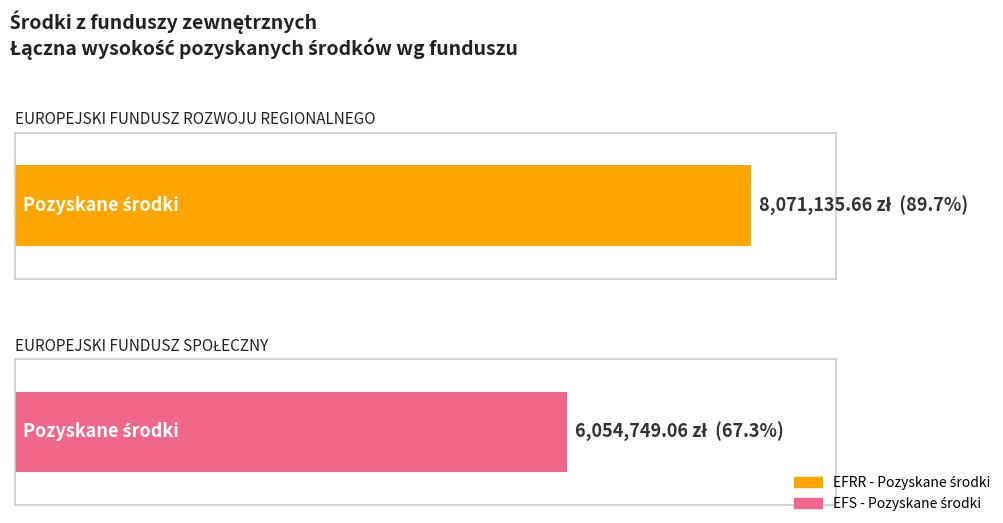

Rank the categories by value from highest to lowest.

EUROPEJSKI FUNDUSZ ROZWOJU REGIONALNEGO, EUROPEJSKI FUNDUSZ SPOŁECZNY